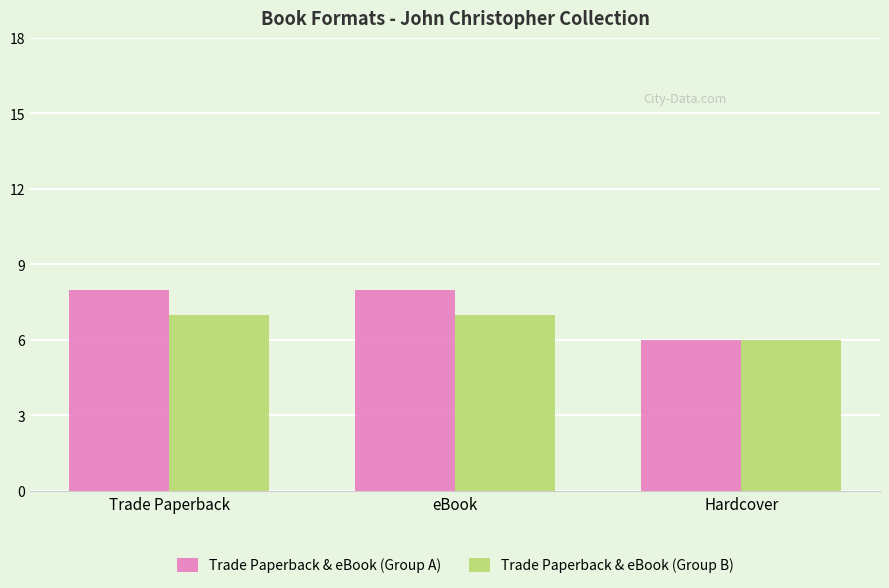

The value of Trade Paperback & eBook (Group A) at eBook is 4. True or false?

False